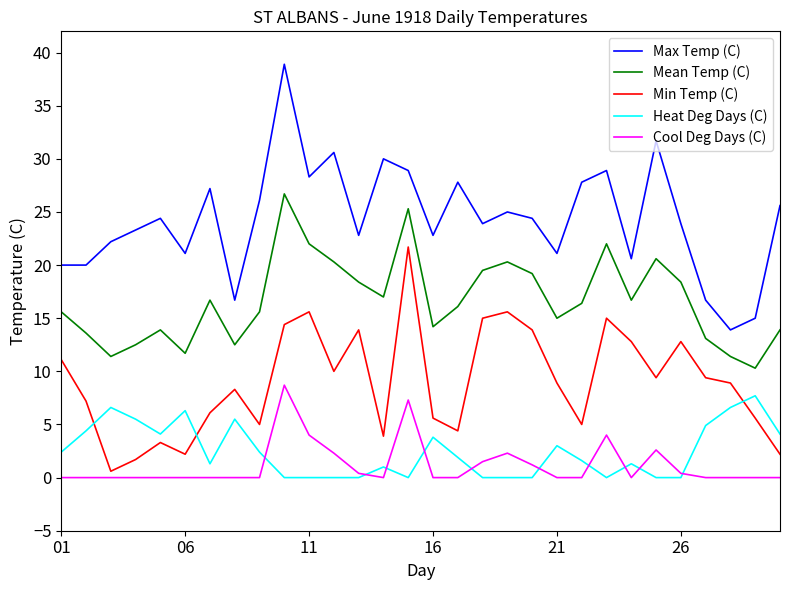

Is this an area chart (filled region under the line)?

No